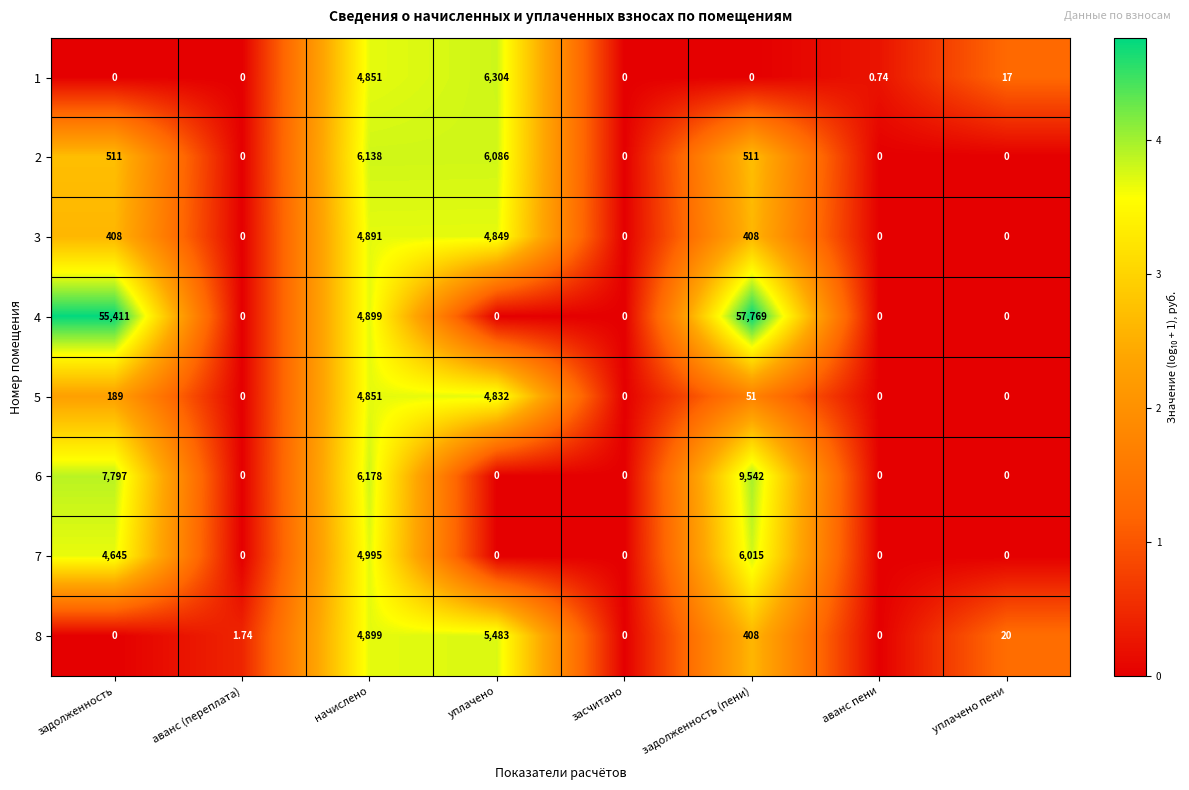

Which series has the largest total across all categories?

4